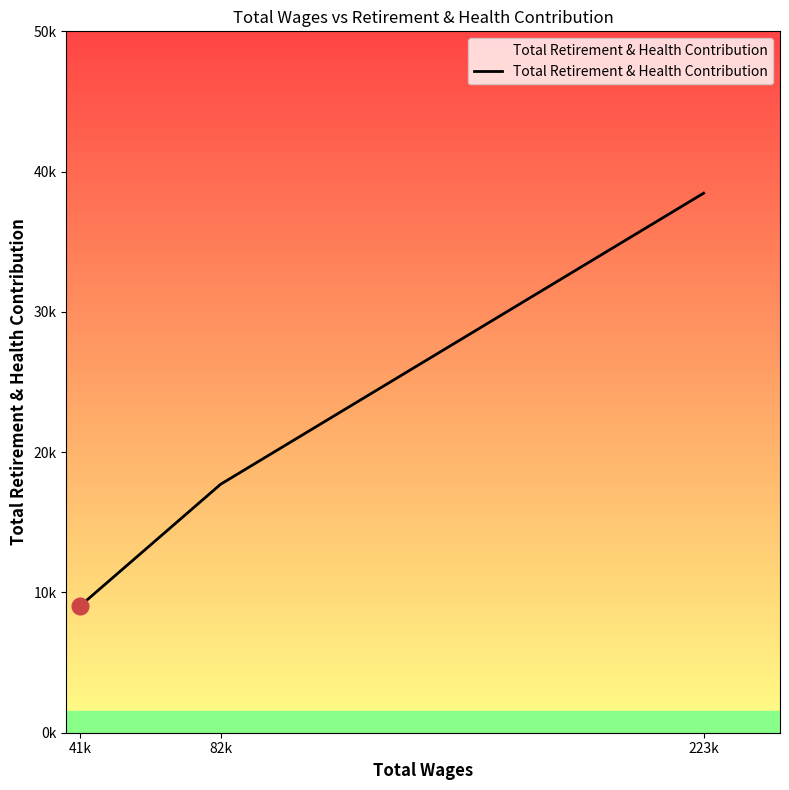

Approximately how many times larger is the value at 41k compared to 223k?

0.2